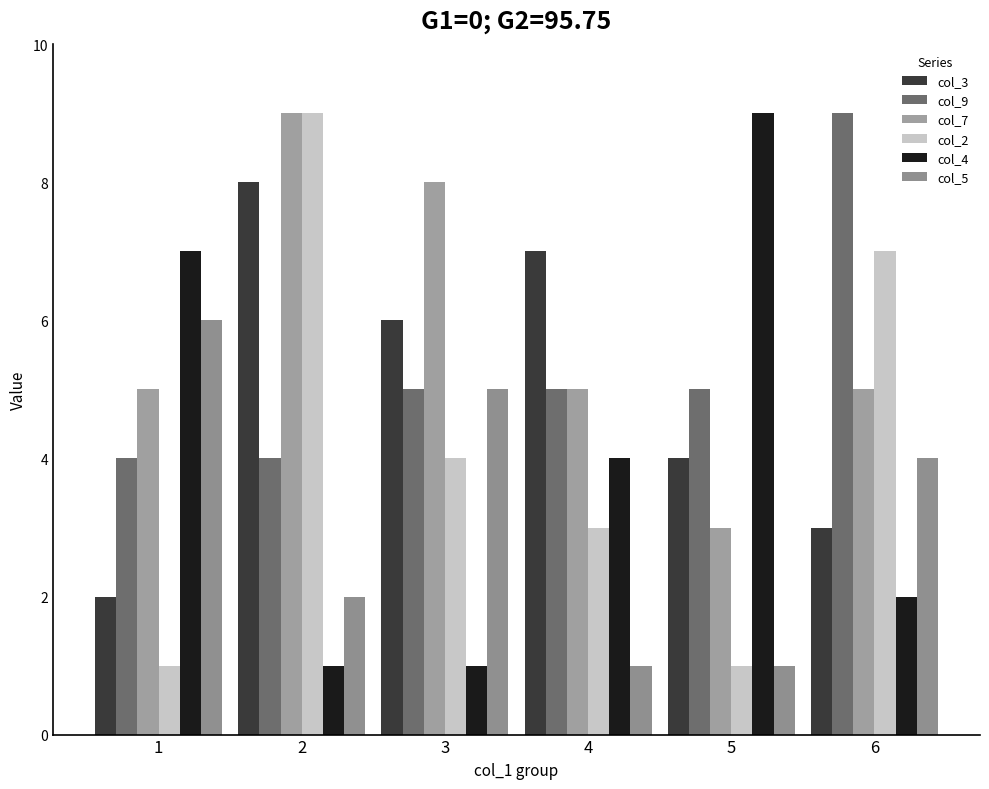

Which series has the largest total across all categories?

col_7